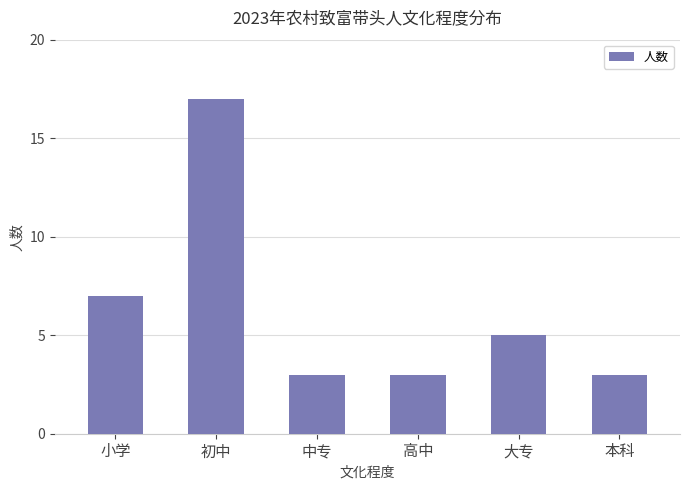

What value does the data have at 初中, to the nearest 5?

15